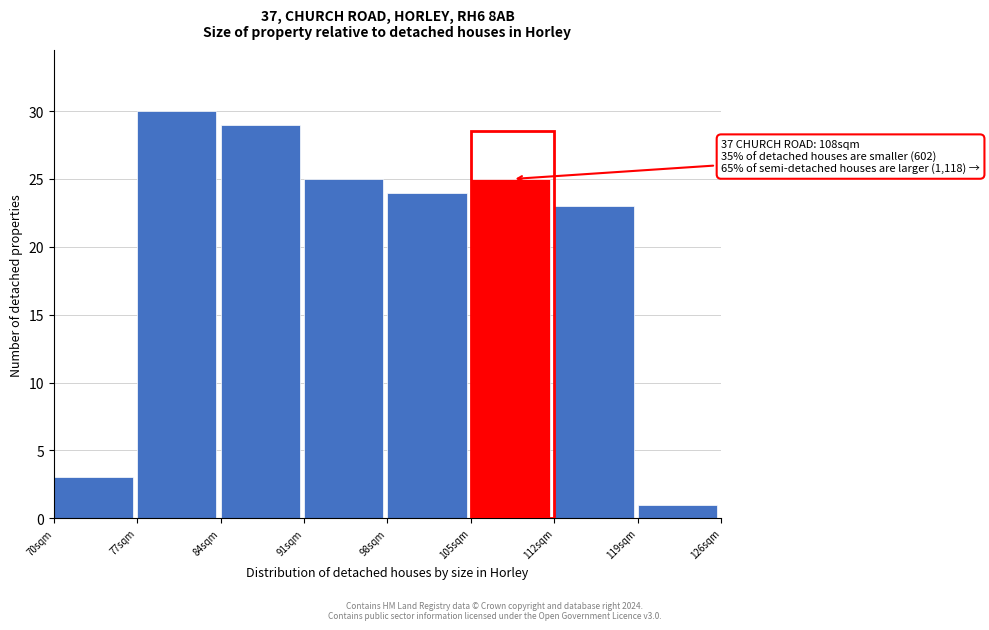

Over which range of the x-axis is the bar tallest?

77 to 84